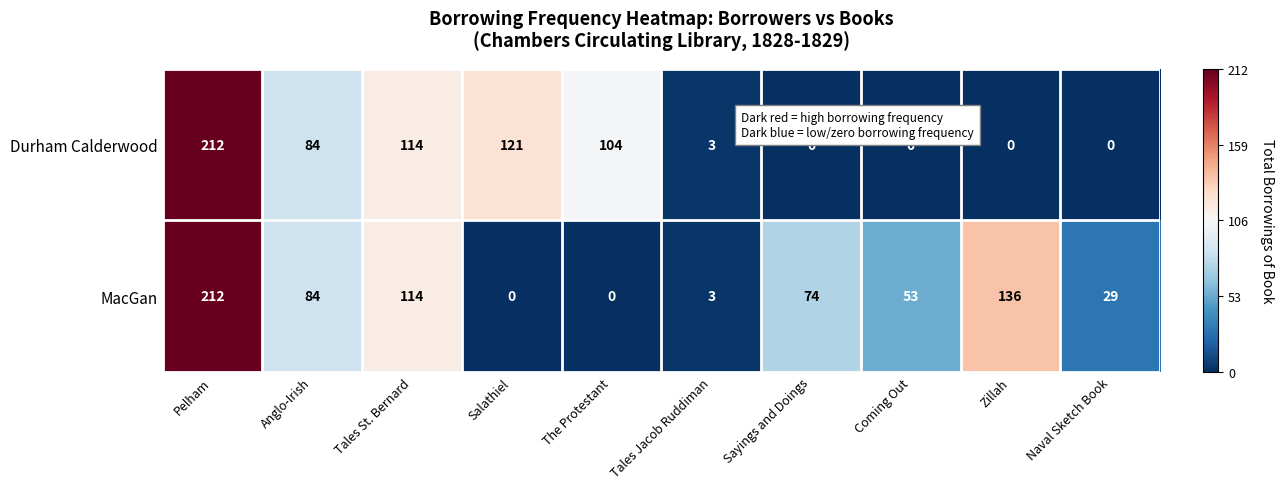

Reading left to right, transcribe all the data shown in this chart.

Durham Calderwood: Pelham=212	Anglo-Irish=84	Tales St. Bernard=114	Salathiel=121	The Protestant=104	Tales Jacob Ruddiman=3	Sayings and Doings=0	Coming Out=0	Zillah=0	Naval Sketch Book=0
MacGan: Pelham=212	Anglo-Irish=84	Tales St. Bernard=114	Salathiel=0	The Protestant=0	Tales Jacob Ruddiman=3	Sayings and Doings=74	Coming Out=53	Zillah=136	Naval Sketch Book=29